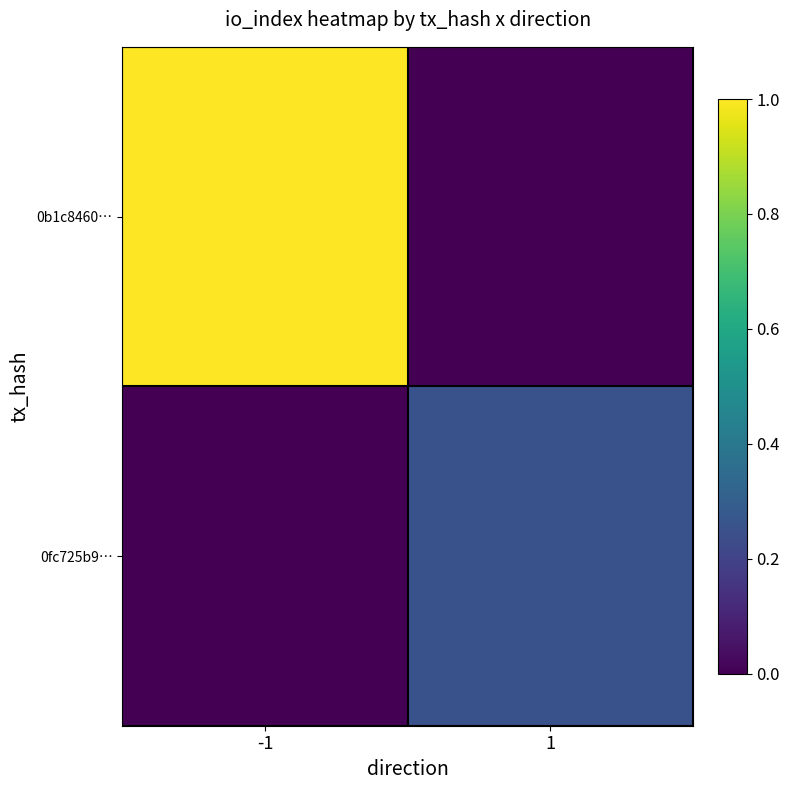

What is the total value across all series at -1?

1.0